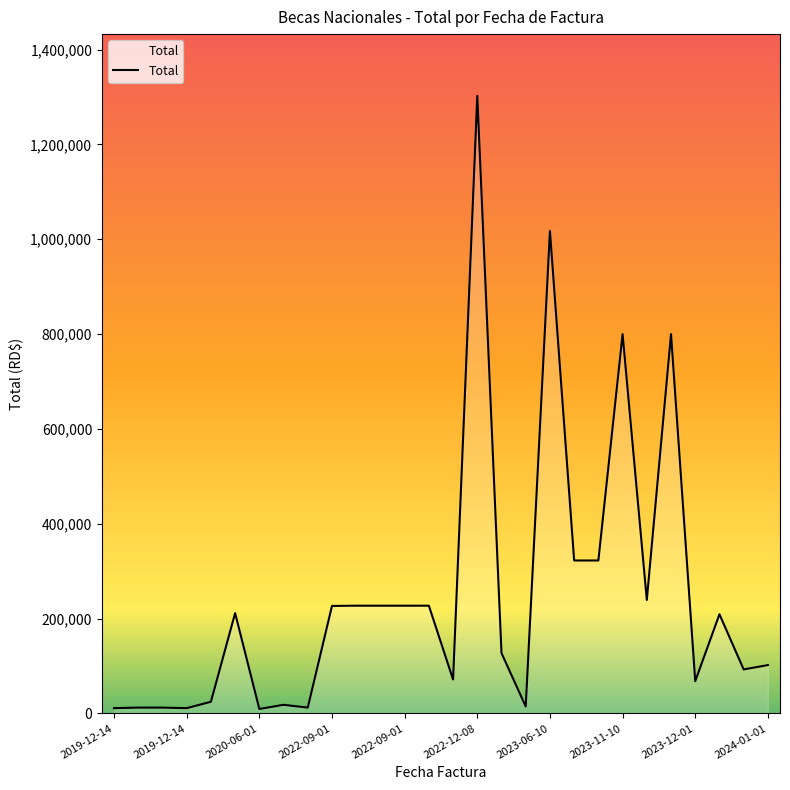

What is the maximum value shown in the chart?

1302480.7